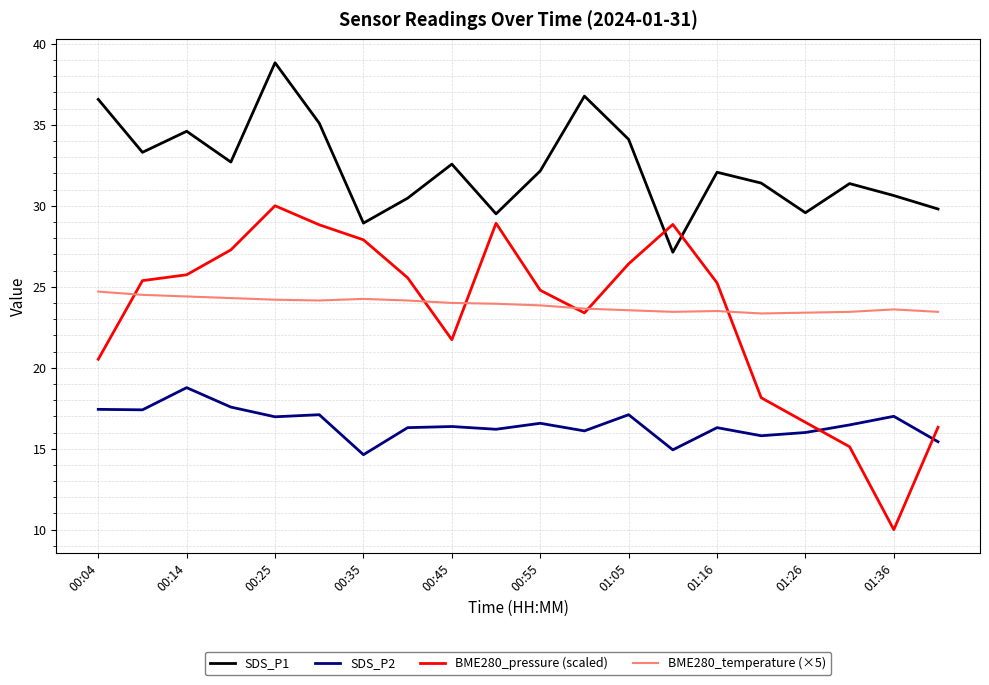

True or false: BME280_temperature (×5) and SDS_P2 intersect in this chart.

False